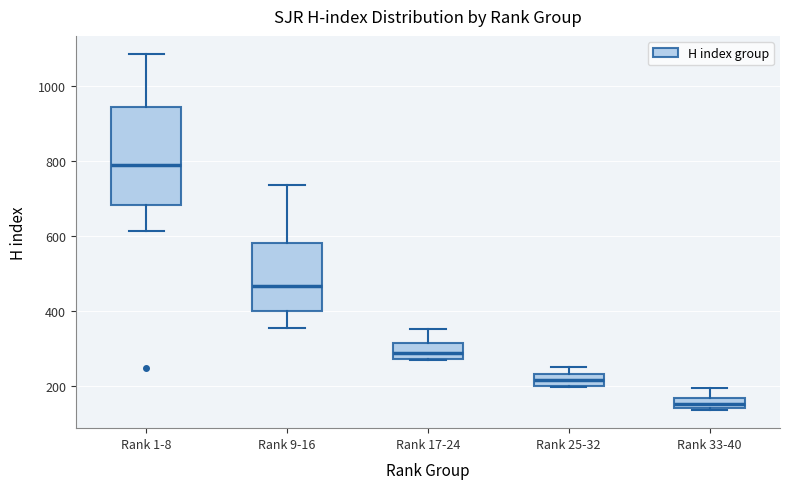

Where is the upper edge of the box for Rank 25-32 on the y-axis? The values are not printed on the chart, so give them approximately, as read against the axis.

240